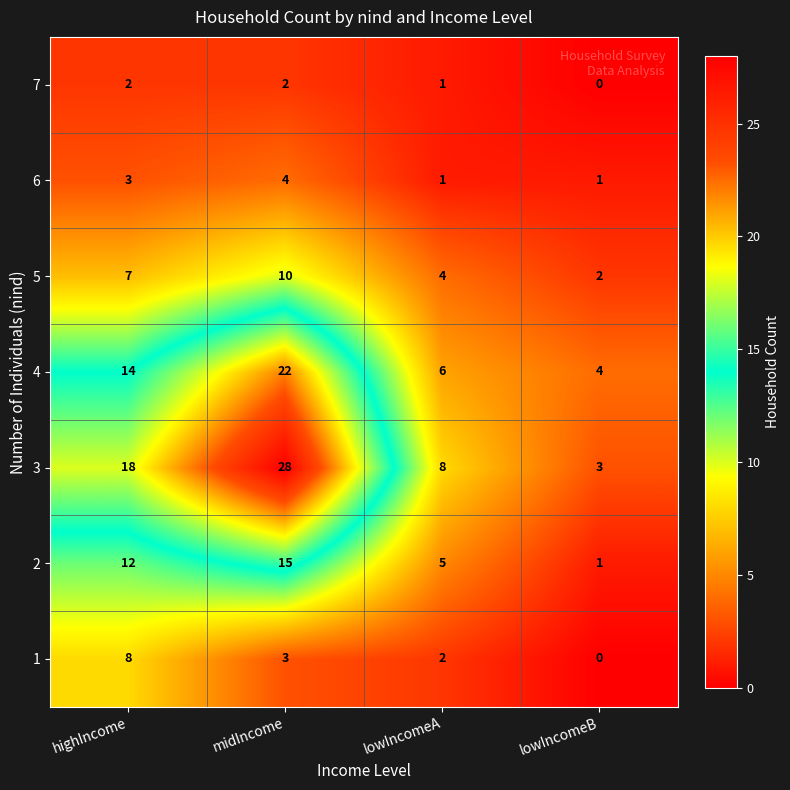

What is the total value across all series at midIncome?

84